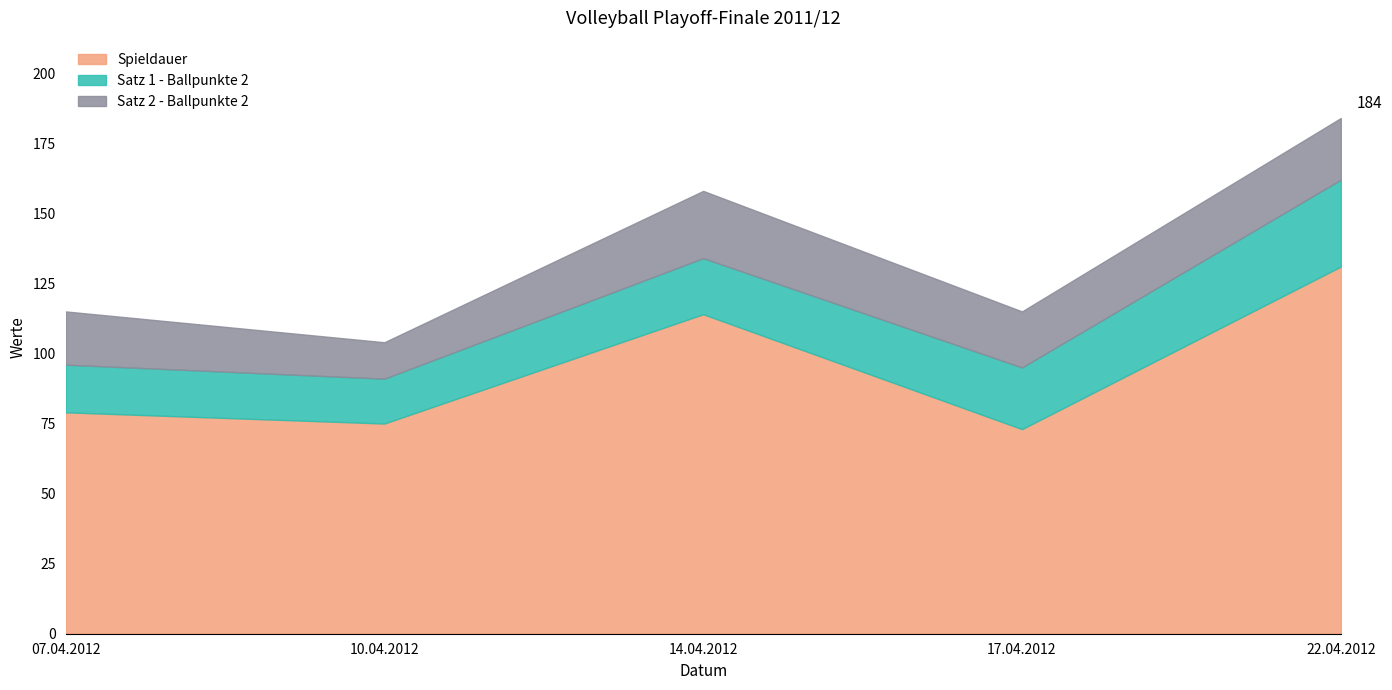

What is the value of the Spieldauer point at the 5th from the left?

131